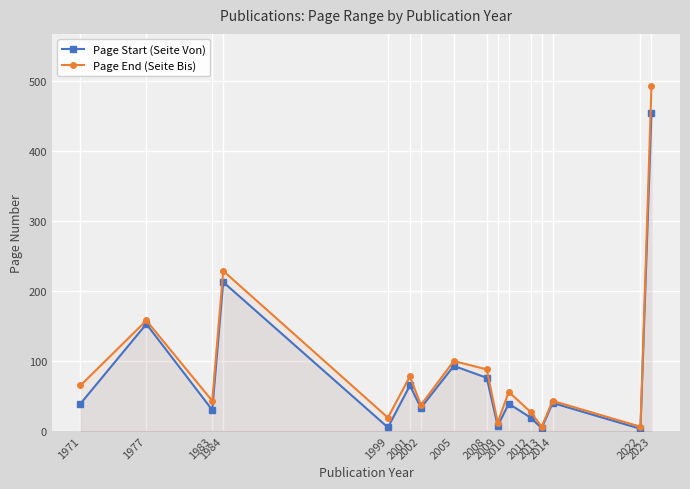

What is the difference between the highest and lowest values at 2014?

3